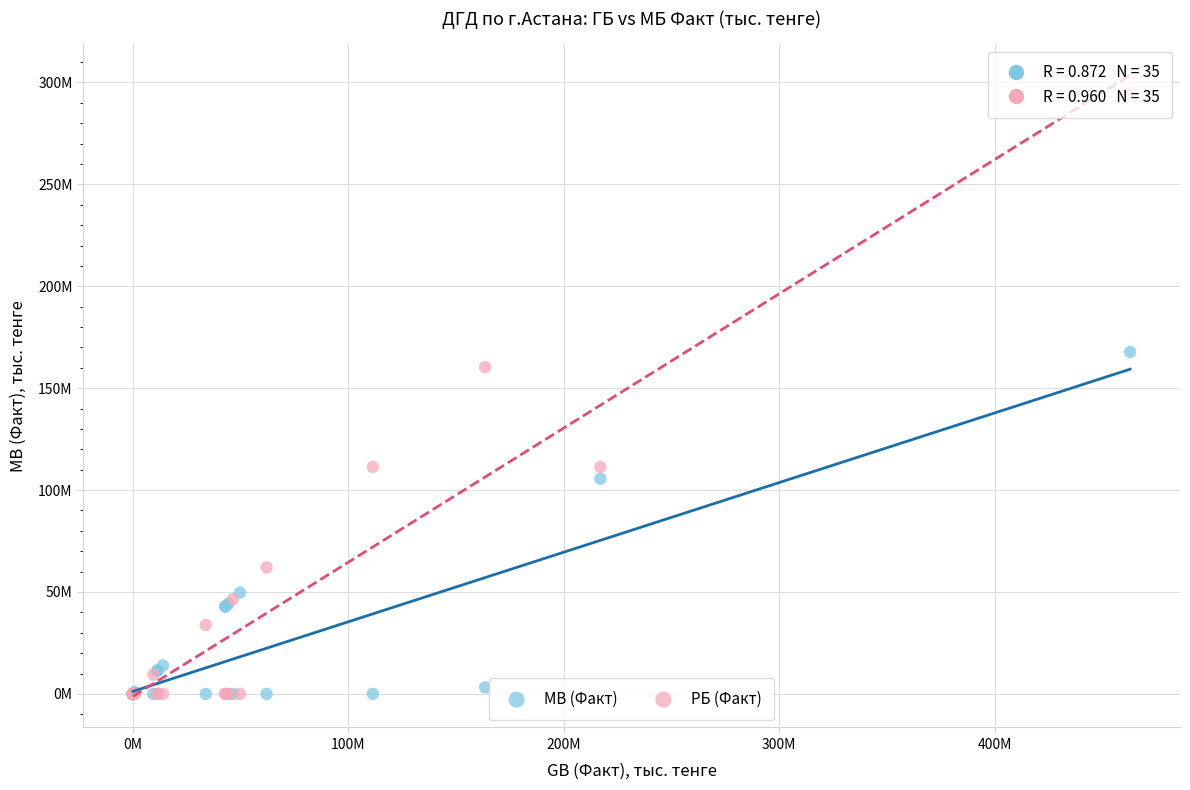

What are all the series names shown in the legend?

MB (Факт), РБ (Факт)